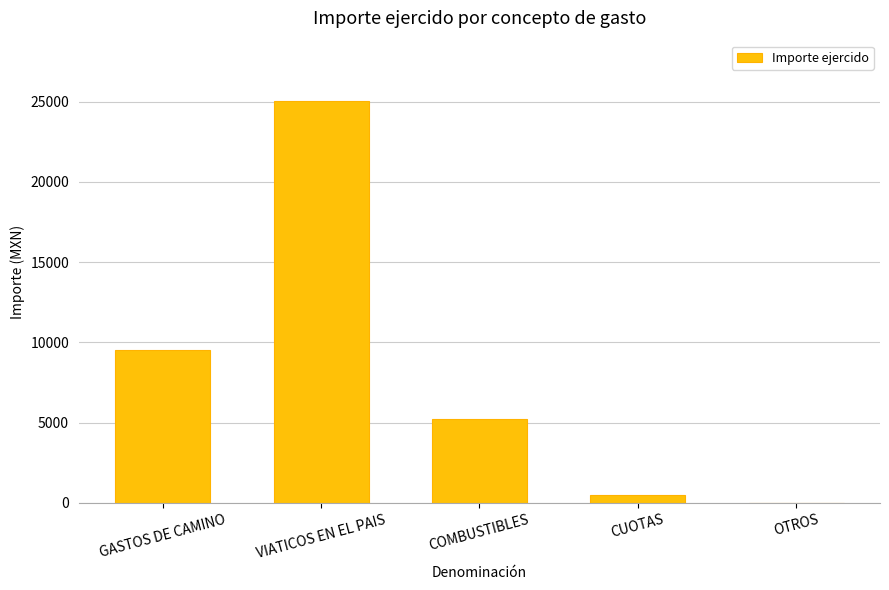

Reading left to right, extract all data points from this chart.

9500	25050	5200	476	0